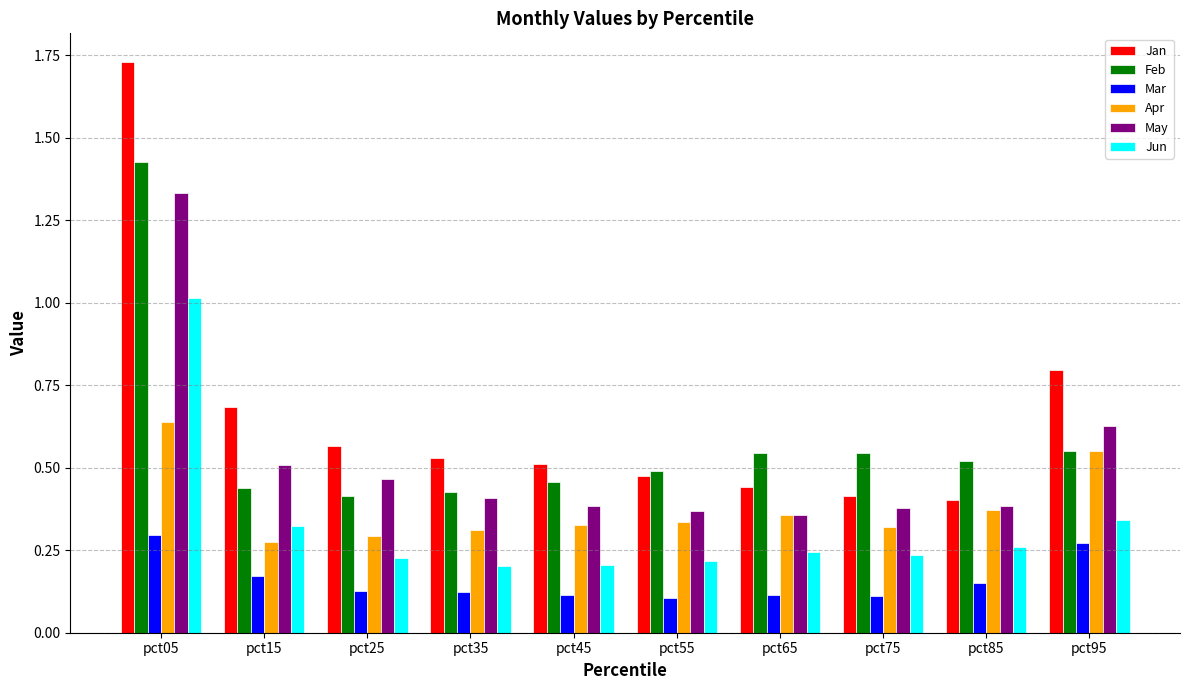

Is the value of Jan at pct15 greater than the value of Mar at pct25?

Yes